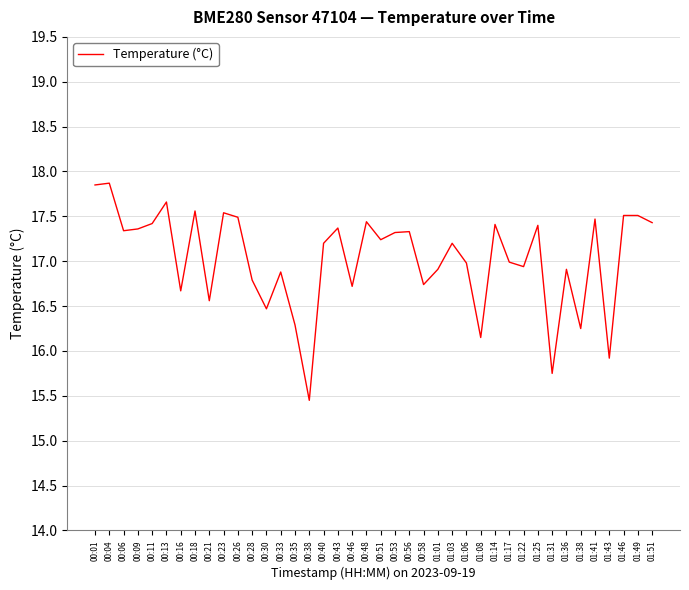

What value does the data have at 00:48?

17.4